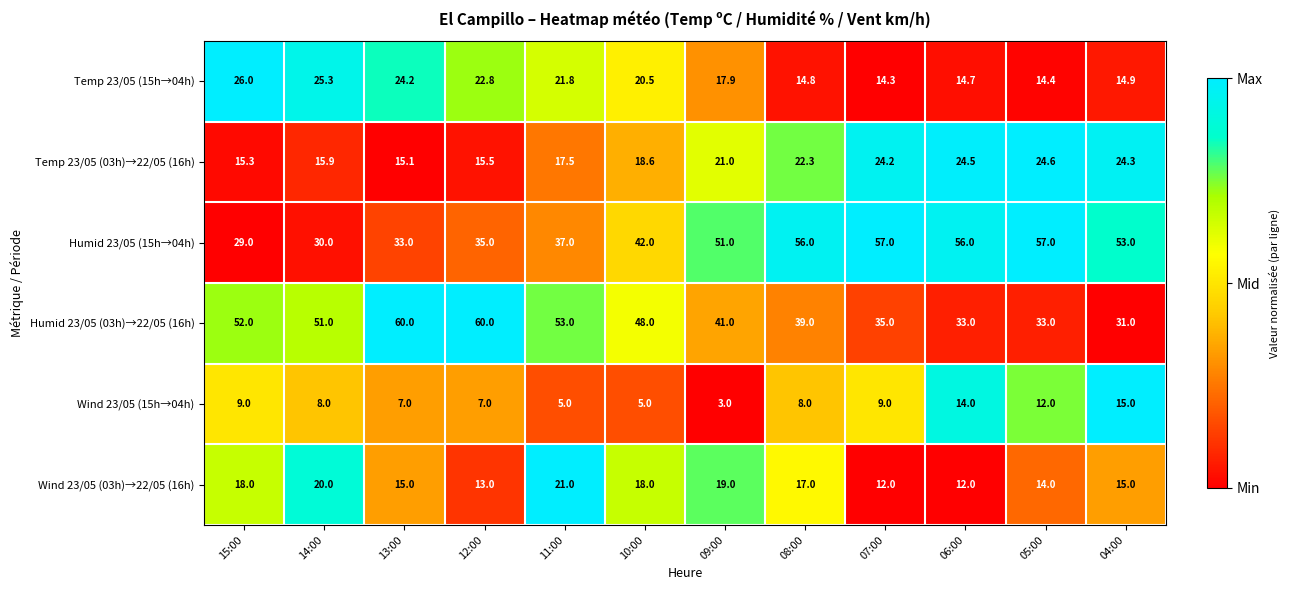

Which series has the largest range (max minus min)?

Humid 23/05 (03h)→22/05 (16h)